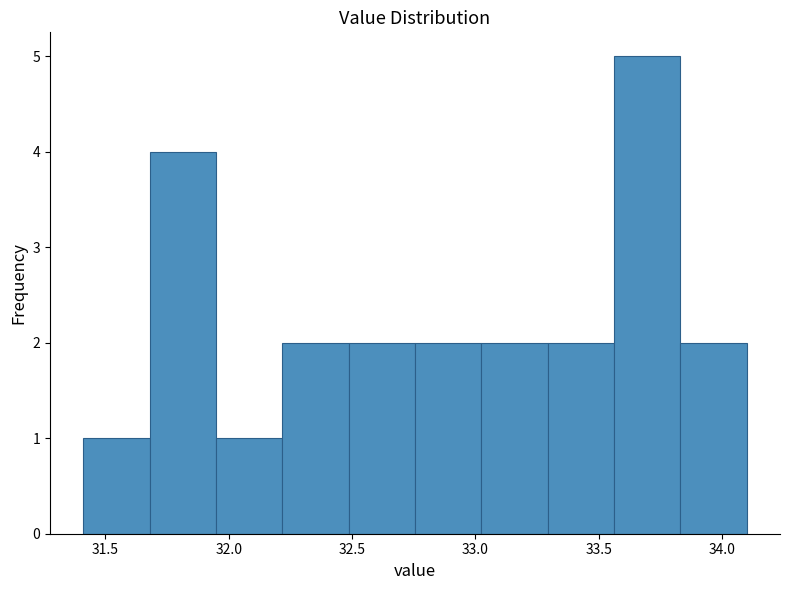

Reading left to right, list every bar in this chart as the range it spans on the x-axis followed by its height. Neither the bar edges nor the heights are printed on the chart, so give them approximately, as read against the axes.

31.40 to 31.70: 1
31.70 to 31.95: 4
31.95 to 32.20: 1
32.20 to 32.50: 2
32.50 to 32.75: 2
32.75 to 33.00: 2
33.00 to 33.30: 2
33.30 to 33.55: 2
33.55 to 33.85: 5
33.85 to 34.10: 2